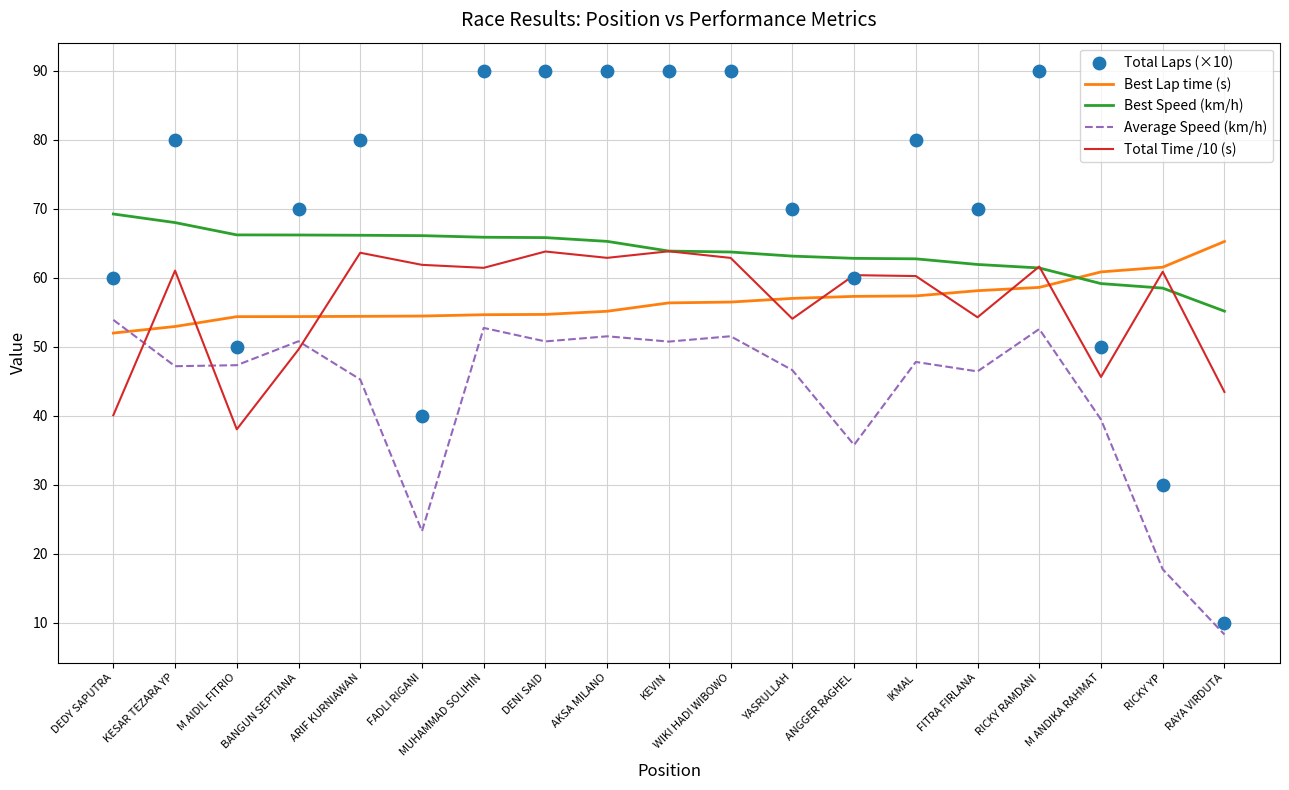

At which category is the sum across all series the highest?

DENI SAID